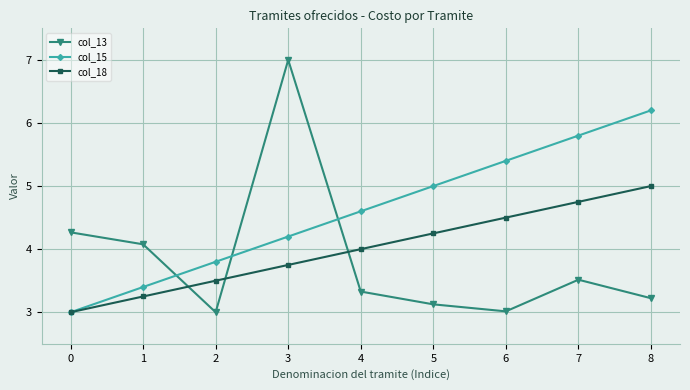

What is the difference between the highest and lowest values at 1?

0.8